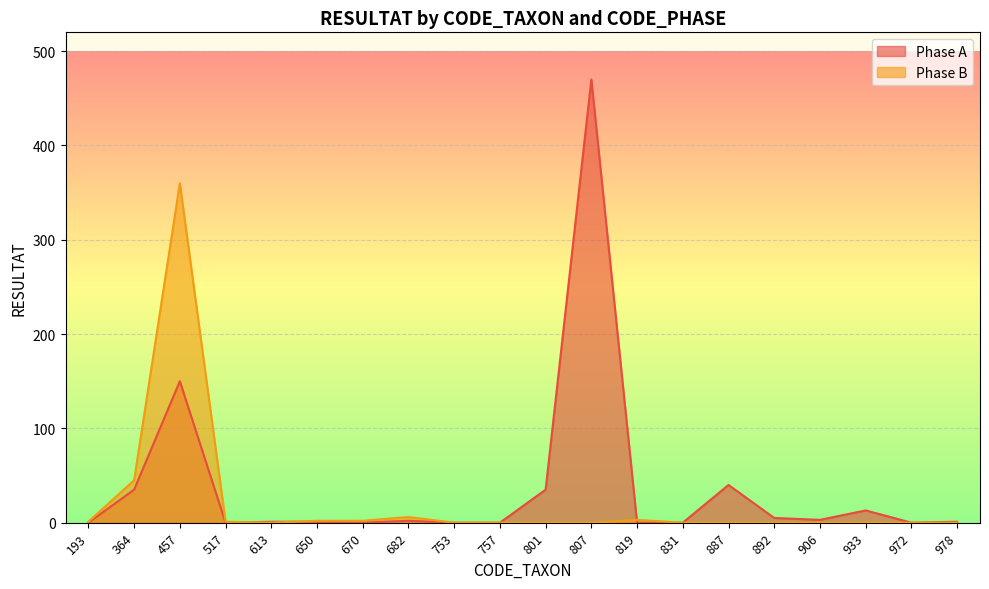

How many times do Phase B and Phase A cross each other?

3